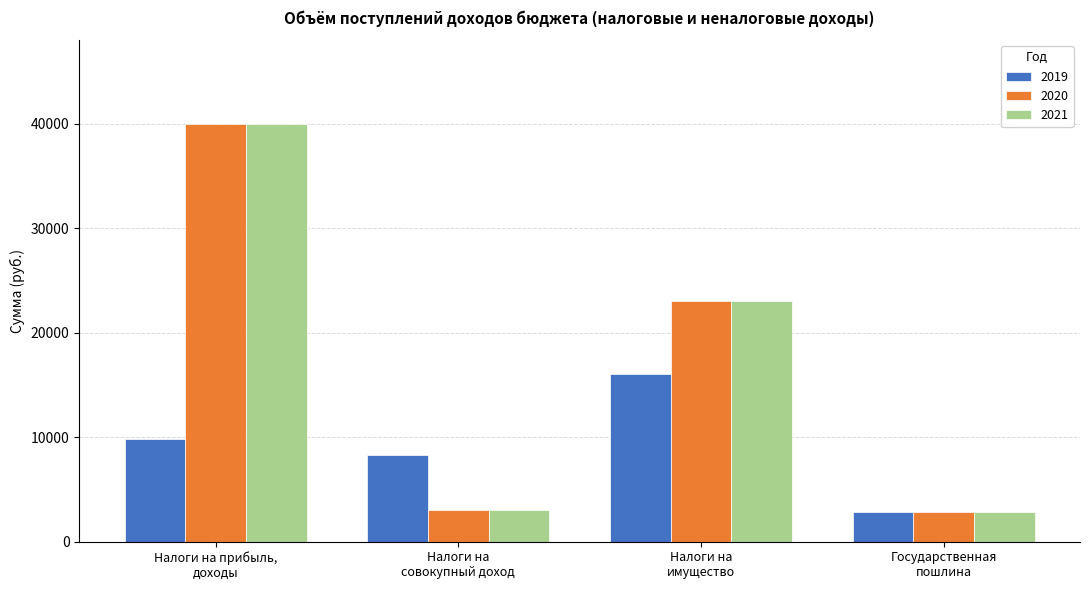

What is the sum of the 2021 values at Налоги на
совокупный доход and Налоги на прибыль,
доходы?

43000